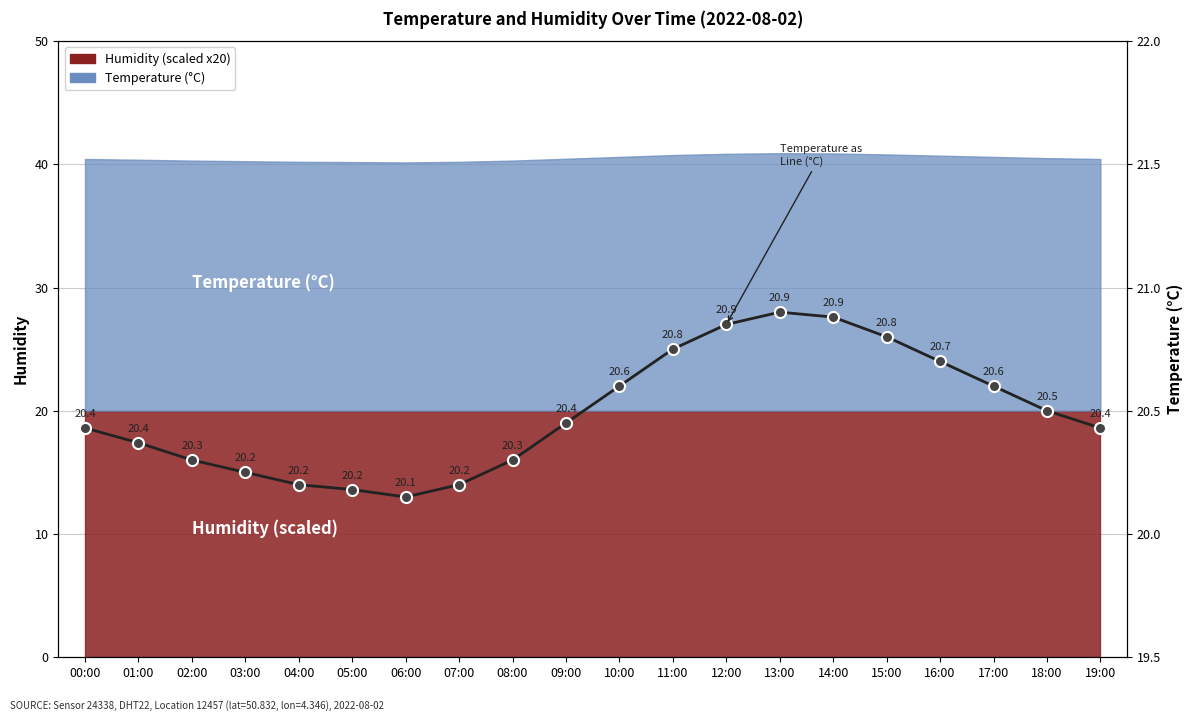

What is the change in value from 03:00 to 04:00?

-0.1